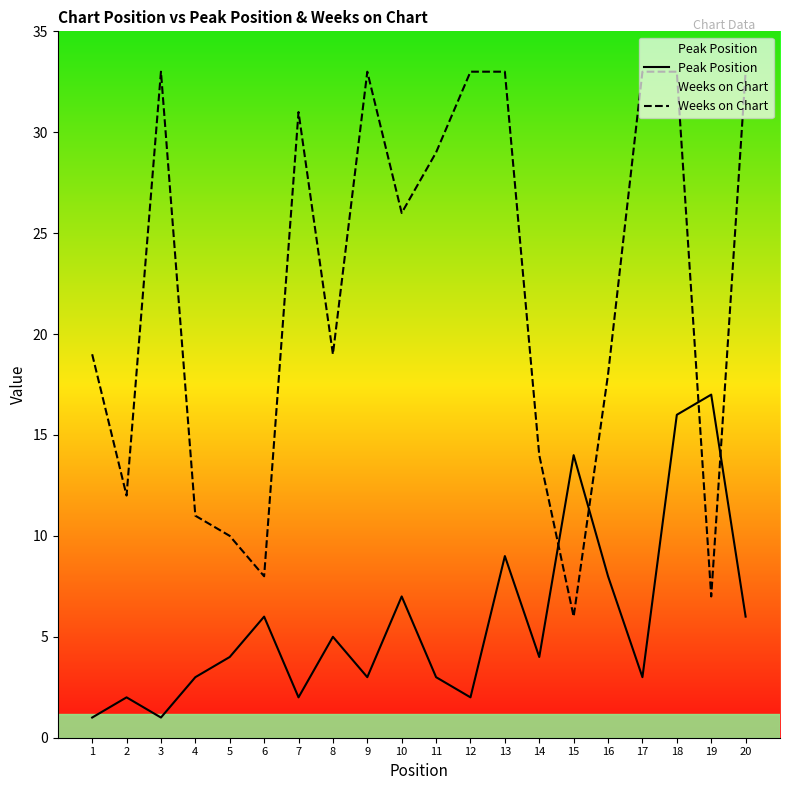

Between 2 and 12, which is larger?

2